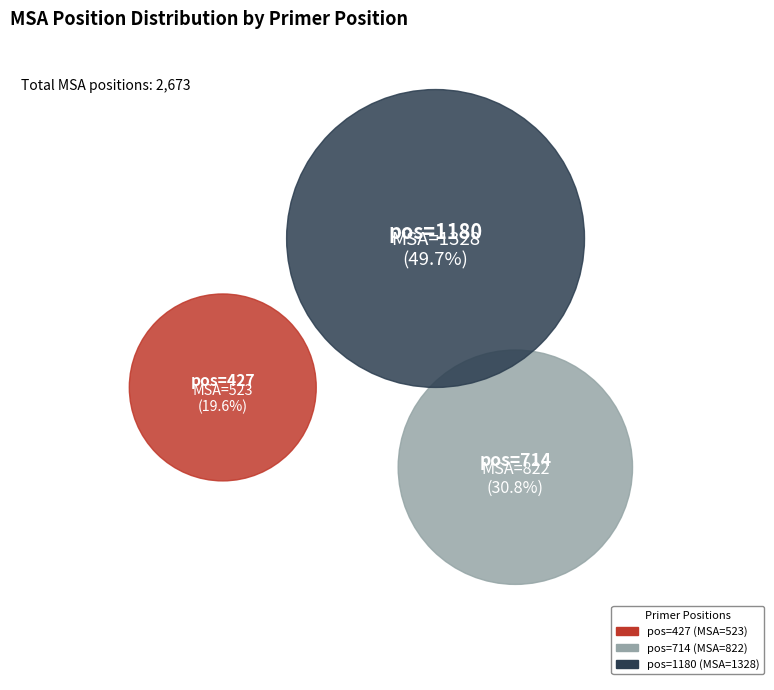

What percentage is the 1180 slice, to the nearest percent?

50%